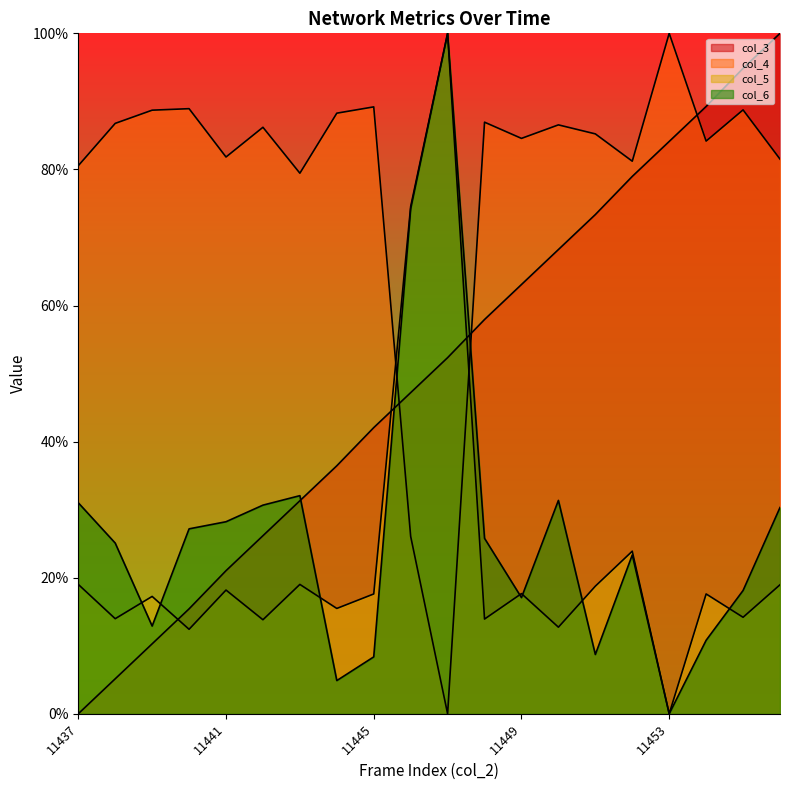

Is the value of col_4 at 11450 greater than the value of col_3 at 11448?

Yes